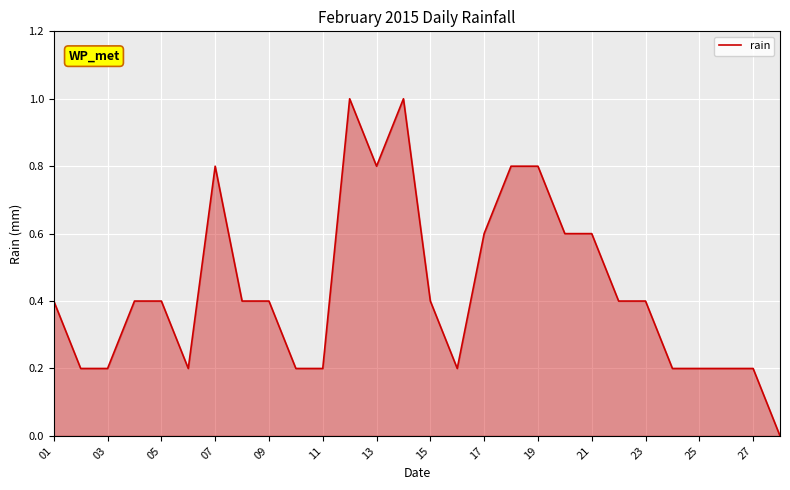

What is the maximum value shown in the chart?

1.0